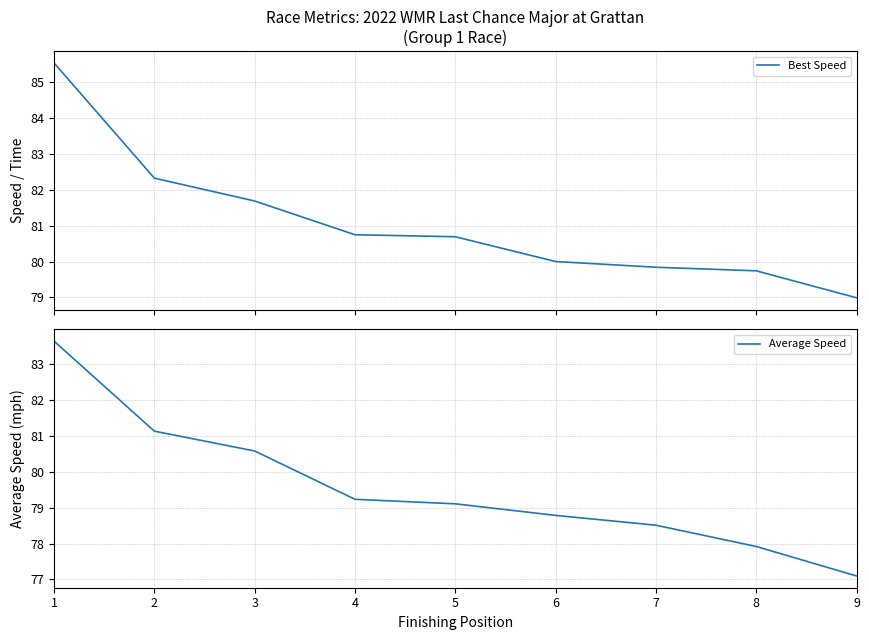

At which label does Best Speed reach its peak?

1